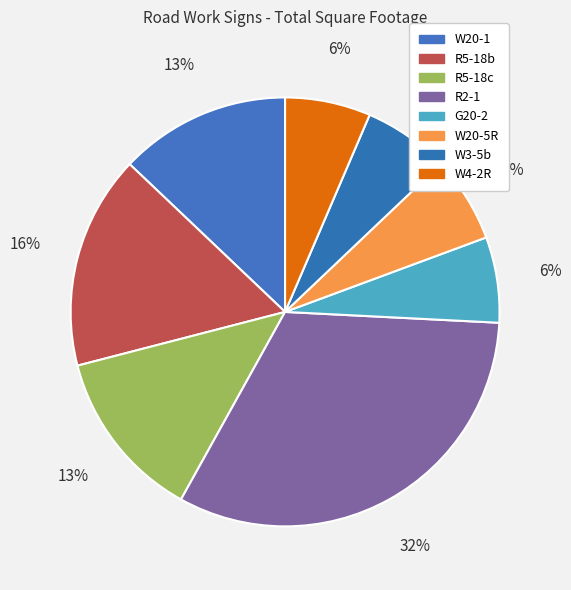

Does R2-1 represent more than half of the total?

No